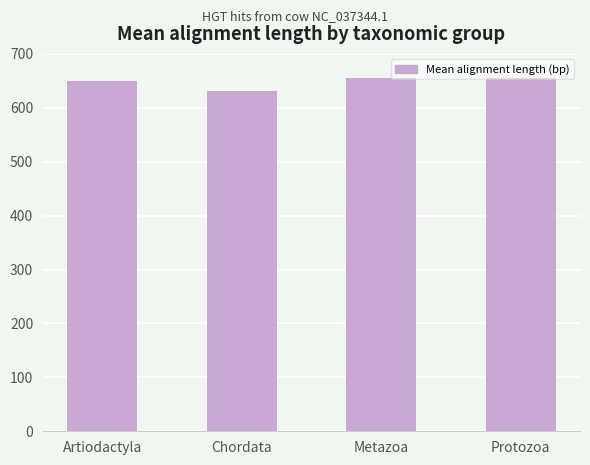

What is the average value?

648.4